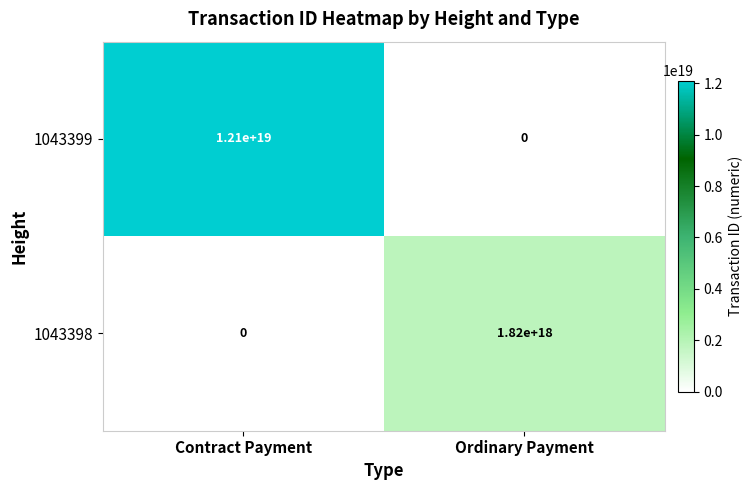

Which series has the widest spread of values?

1043399